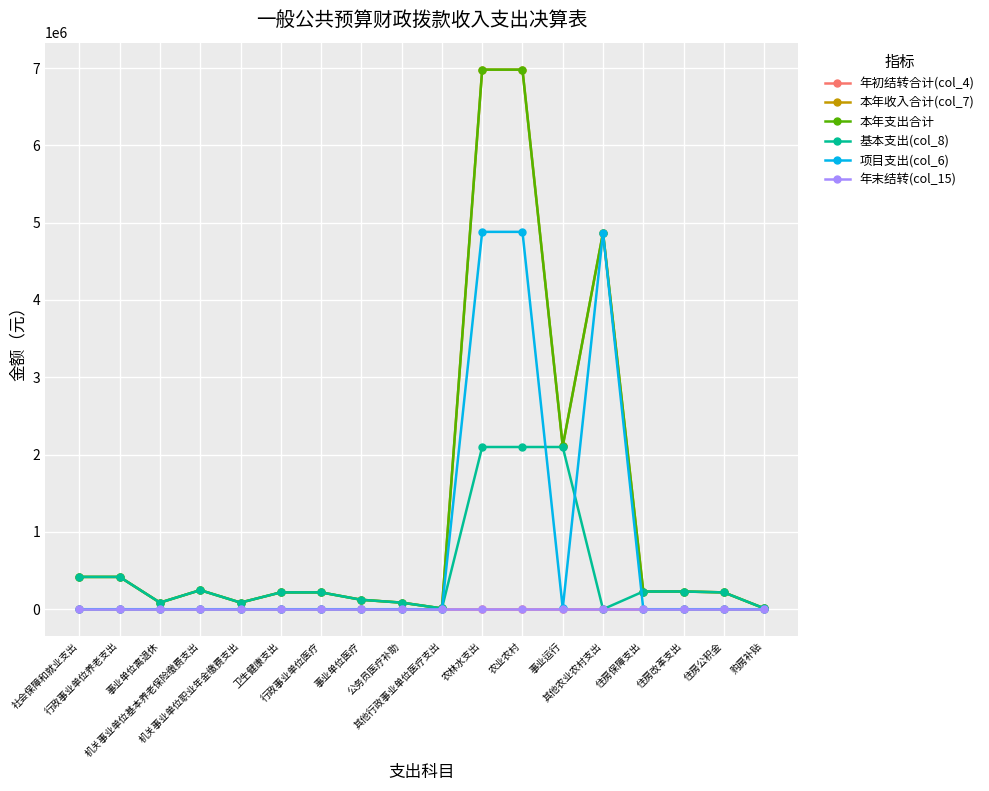

True or false: 本年收入合计(col_7) and 基本支出(col_8) intersect in this chart.

False